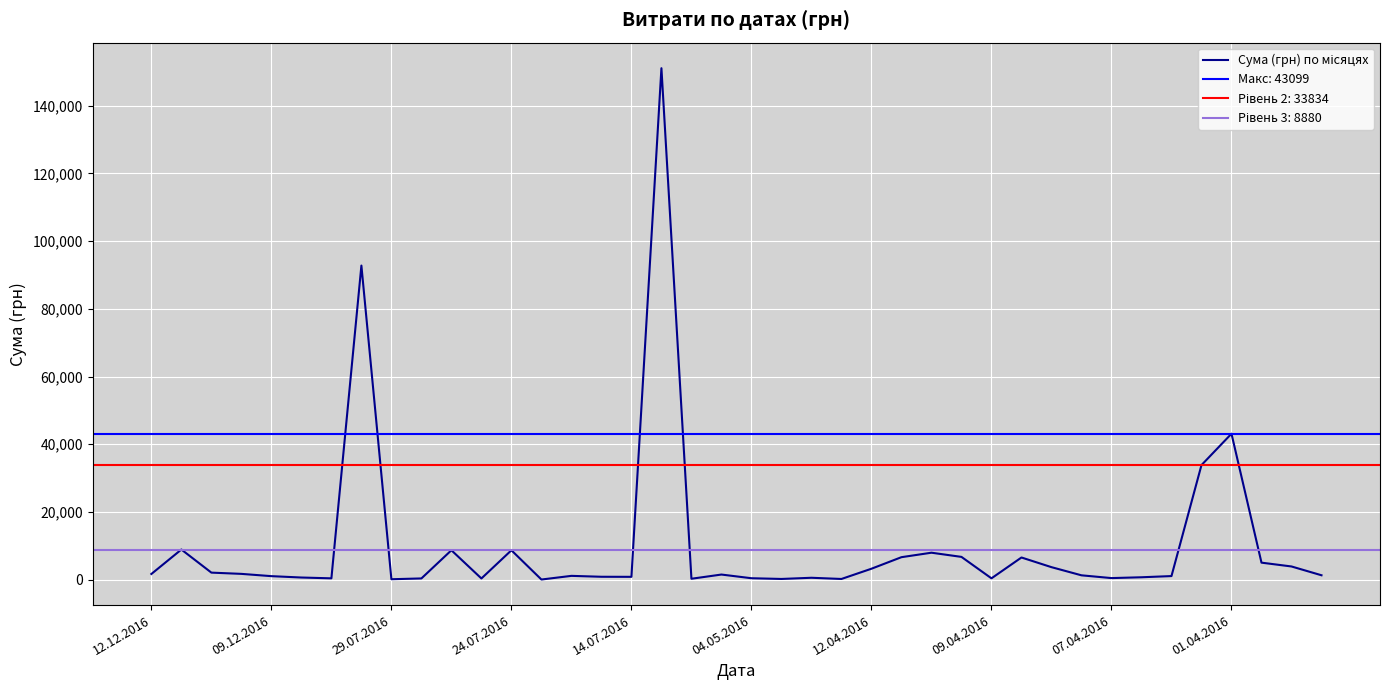

What position from the right is 11?

29